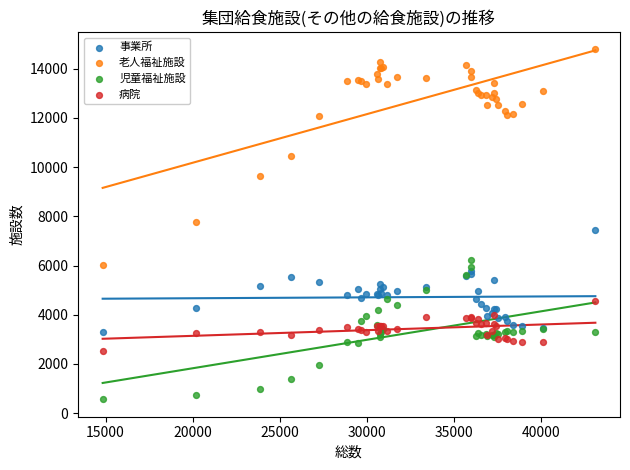

What are all the series names shown in the legend?

事業所, 老人福祉施設, 児童福祉施設, 病院